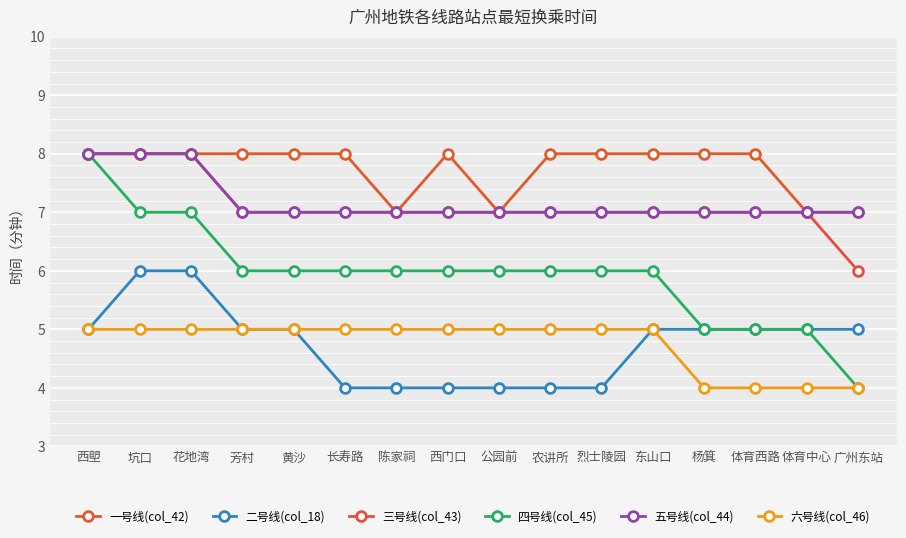

What is the label of the 14th point from the right?

花地湾